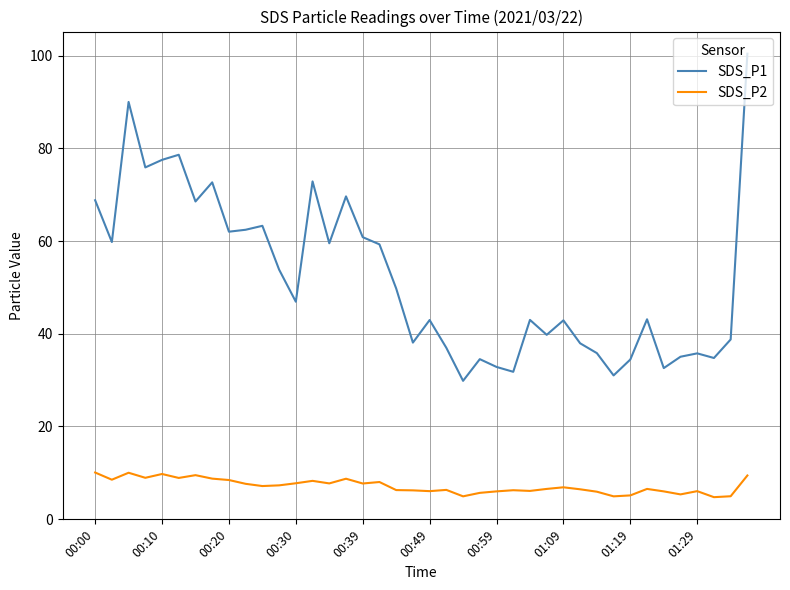

Which series has the largest total across all categories?

SDS_P1